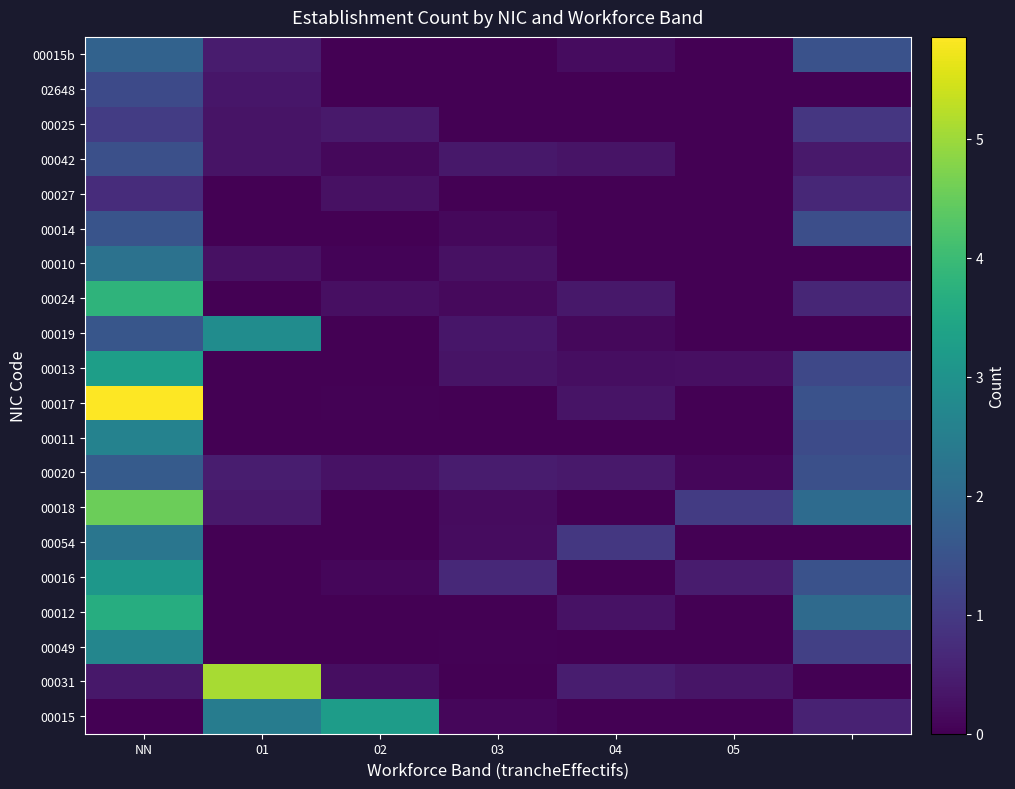

How many categories are shown in the chart?

7